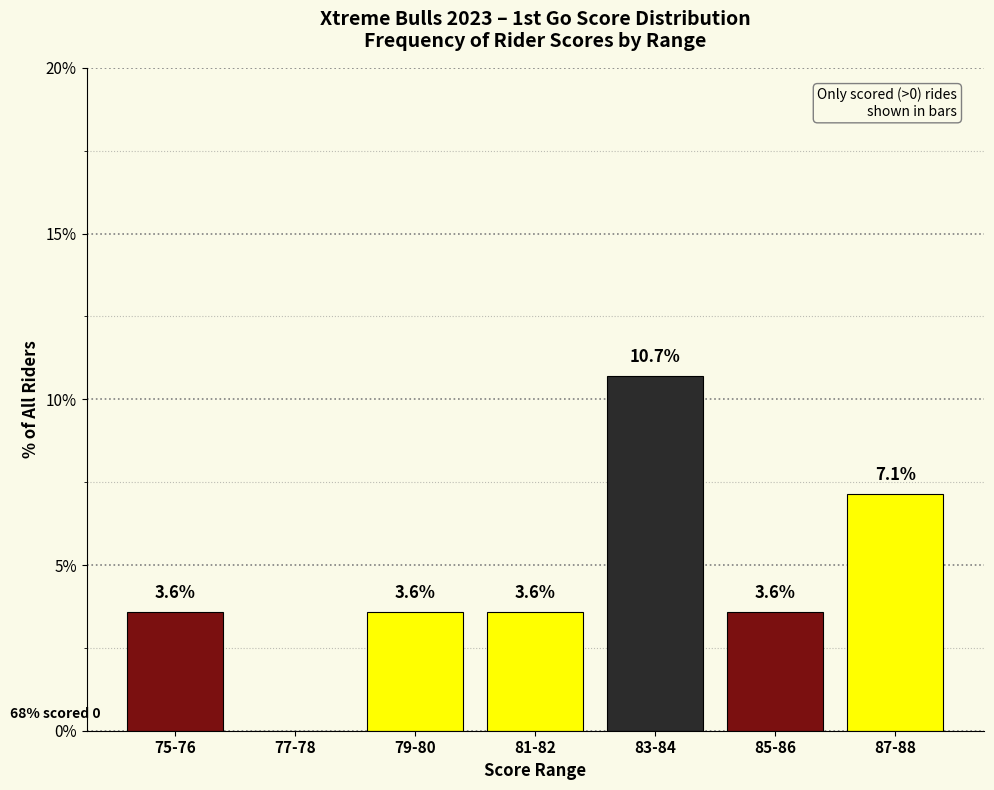

Reading right to left, extract all data points from this chart.

87-88=7.1	85-86=3.6	83-84=10.7	81-82=3.6	79-80=3.6	77-78=0.0	75-76=3.6